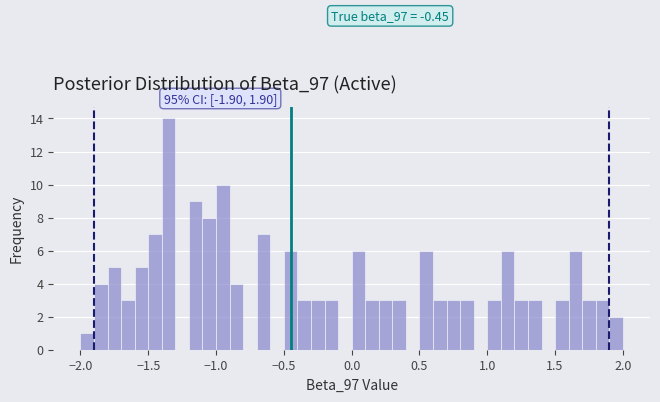

Around what value on the x-axis is the tallest bar? Give the approximate position of its centre, as read against the axis.

-1.35